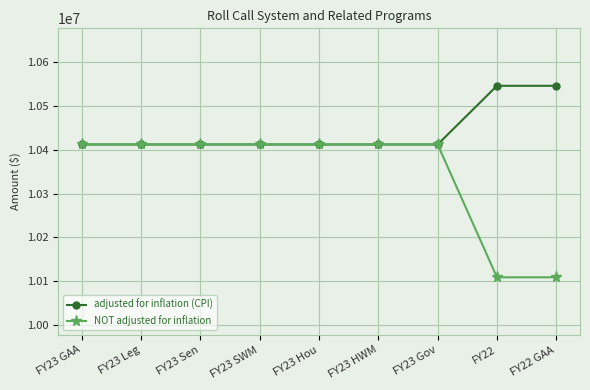

Rank the series by their average value, from lowest to highest.

NOT adjusted for inflation, adjusted for inflation (CPI)